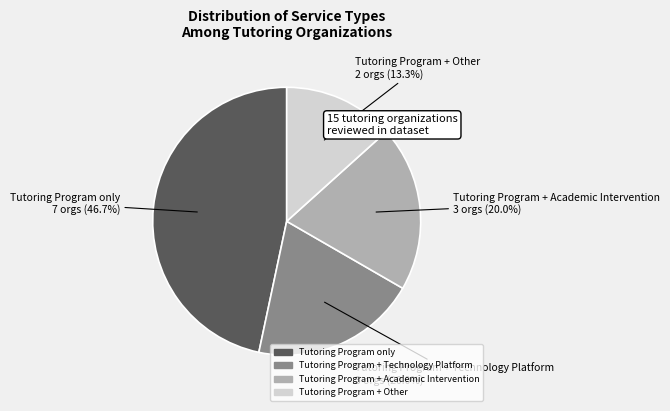

To the nearest percent, what percentage of the pie is Tutoring Program only?

47%